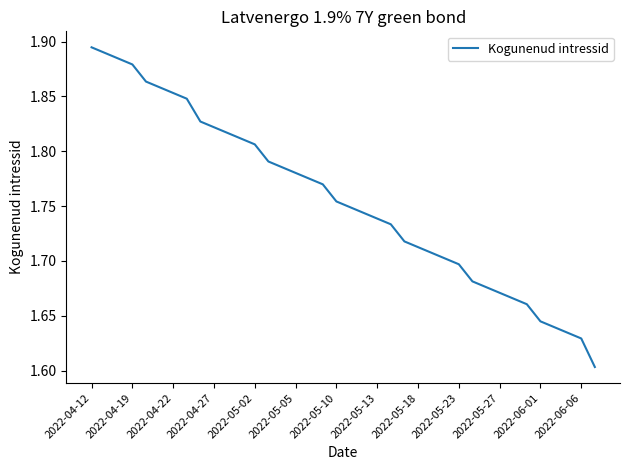

What is the difference between the maximum and minimum values?

0.3